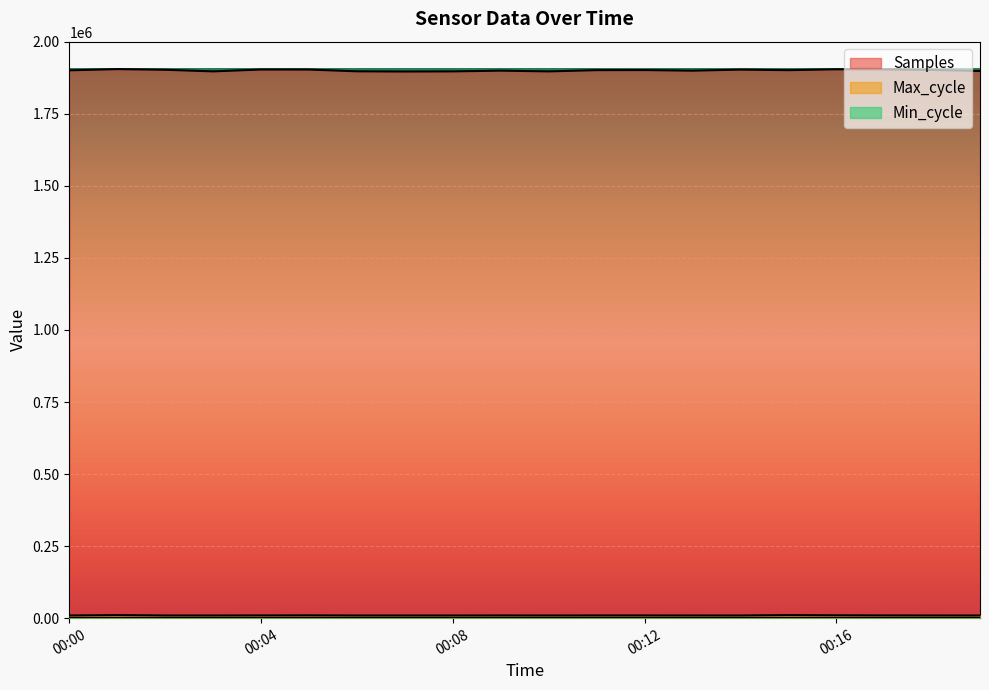

What is the average value of the Max_cycle series?

9505.7